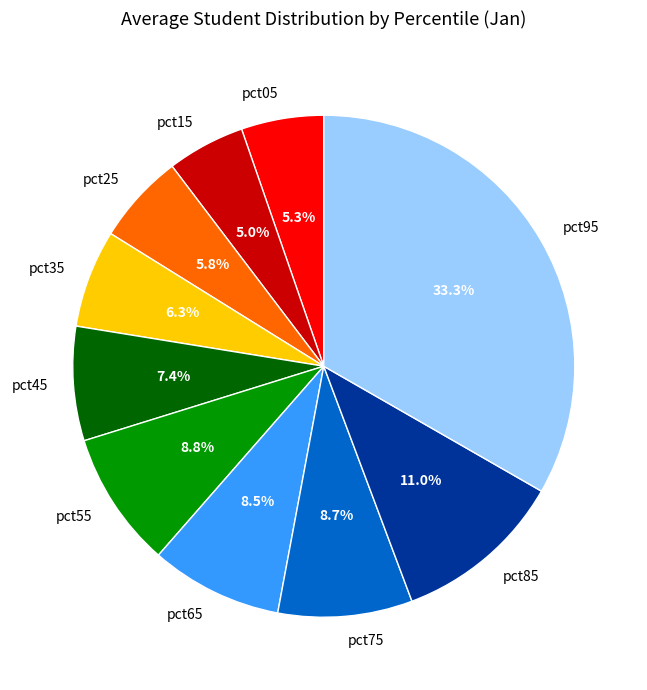

To the nearest percent, what is the average slice percentage?

10%